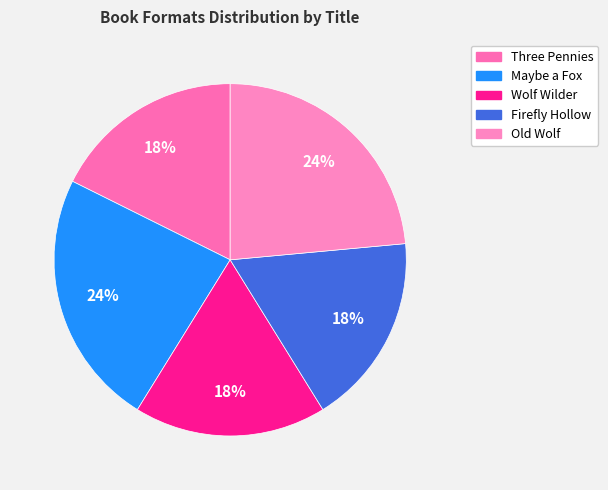

How much of the chart is everything except Three Pennies?

82.4%